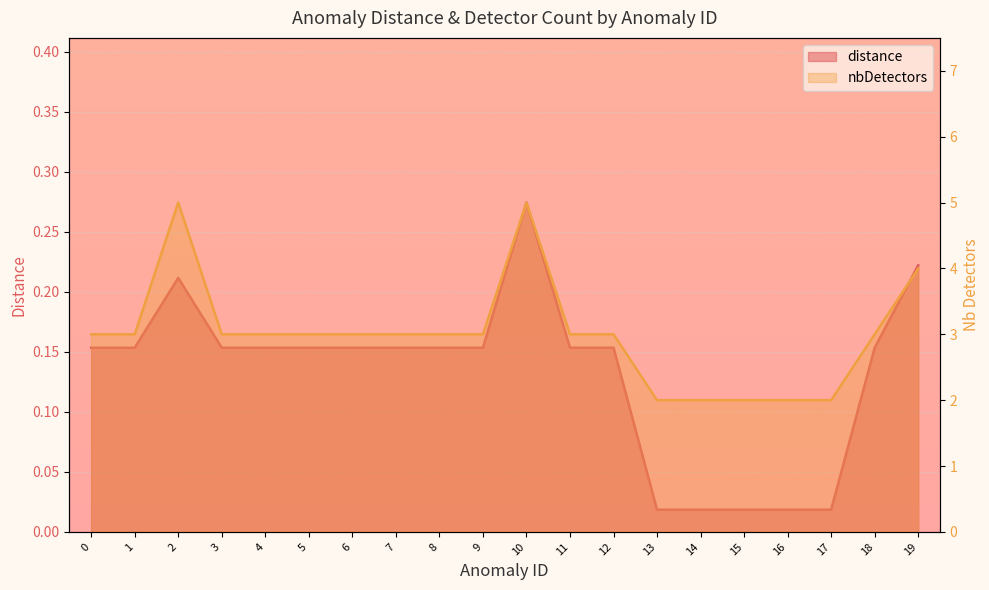

True or false: distance and nbDetectors cross at least once.

False